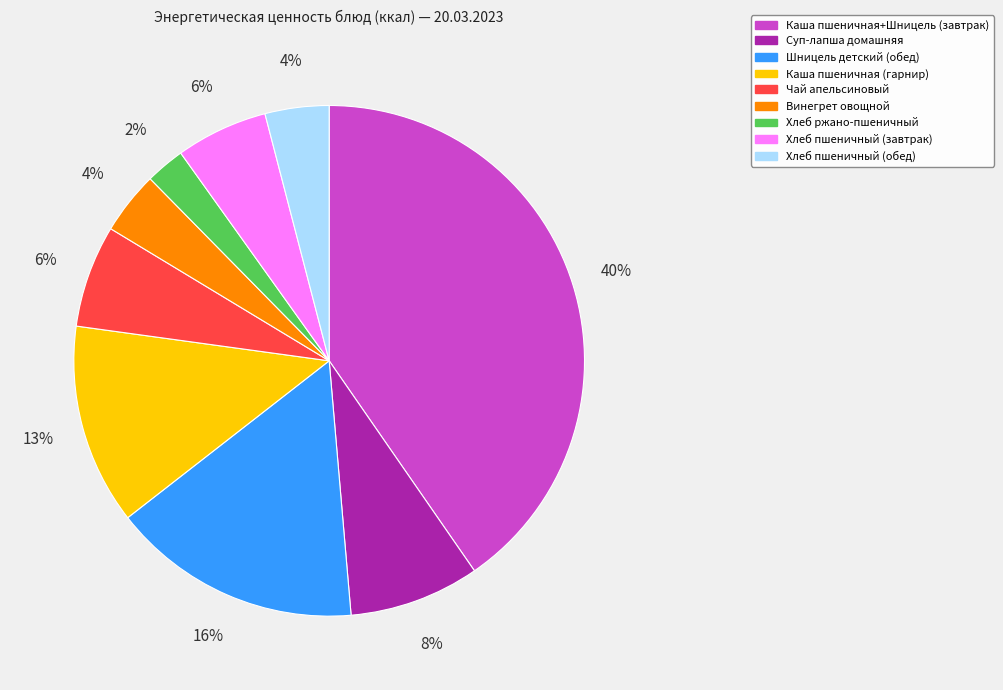

True or false: Суп-лапша домашняя accounts for 8% of the total.

True